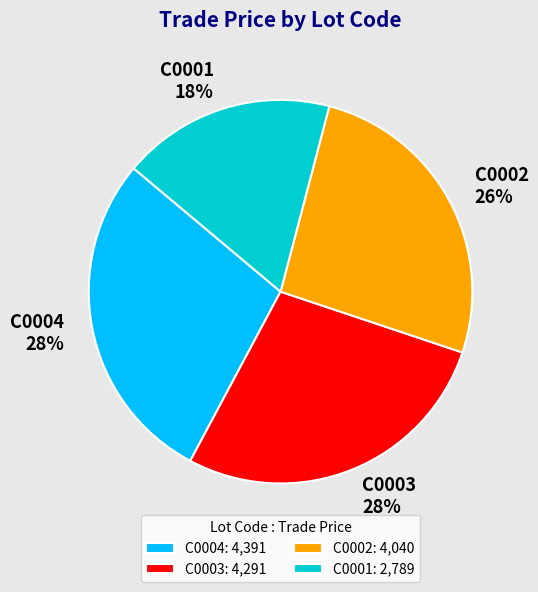

Approximately how many times larger is the value at C0001: 2,789 compared to C0002: 4,040?

0.7